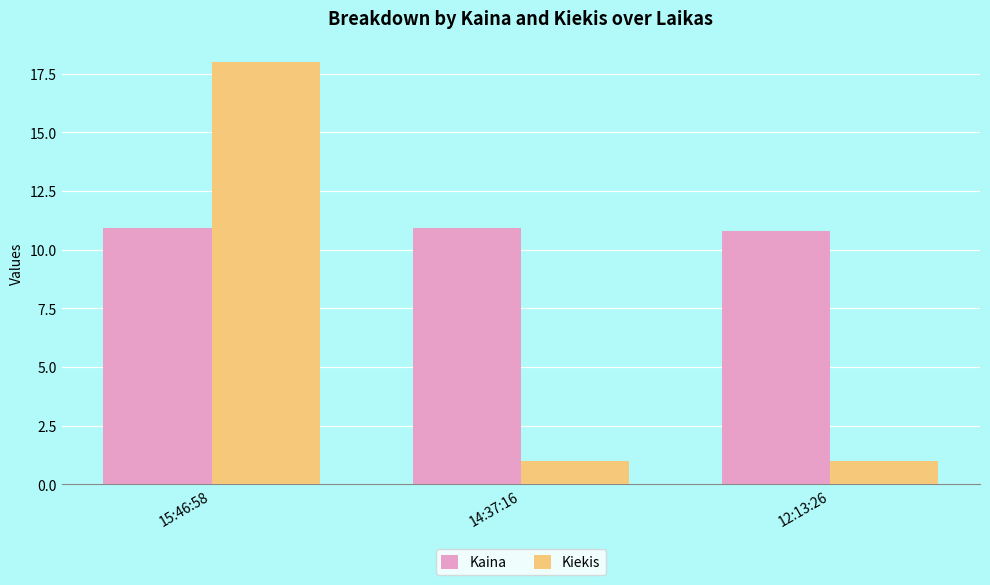

Rank the series by their maximum value, from lowest to highest.

Kaina, Kiekis